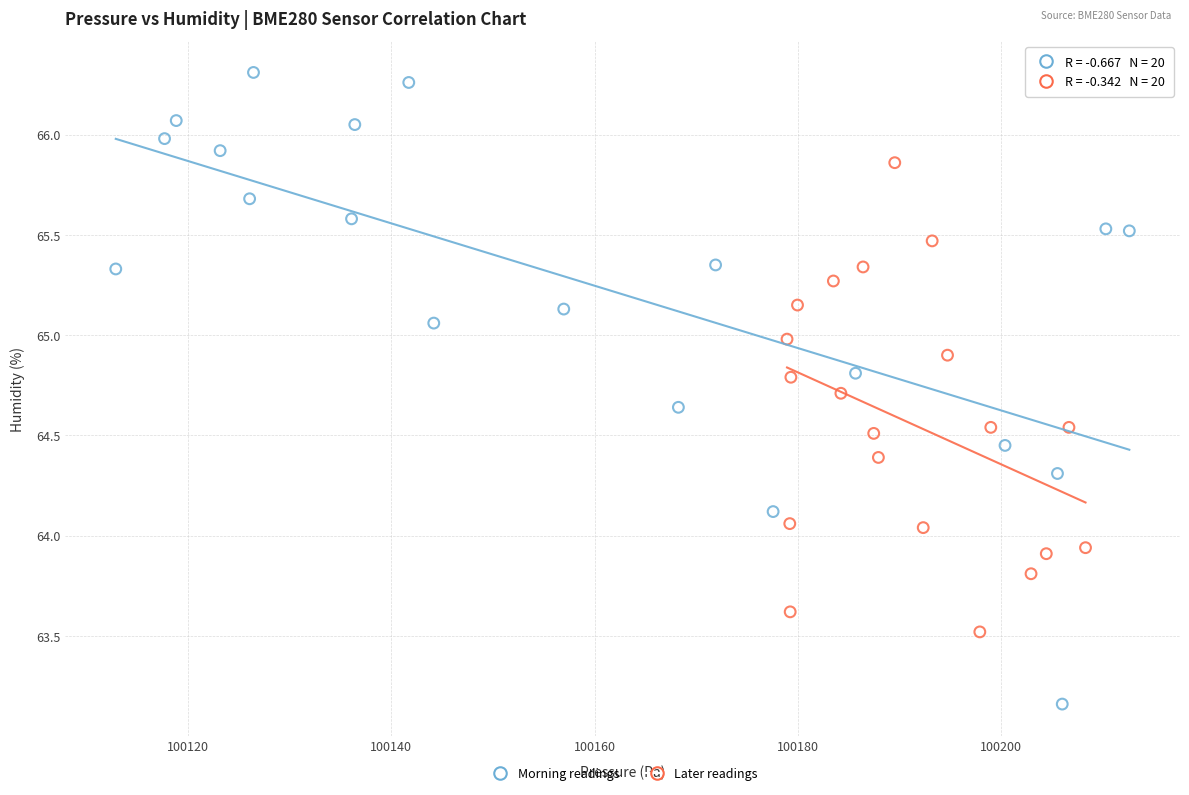

Which series contains the highest Y value?

Morning readings